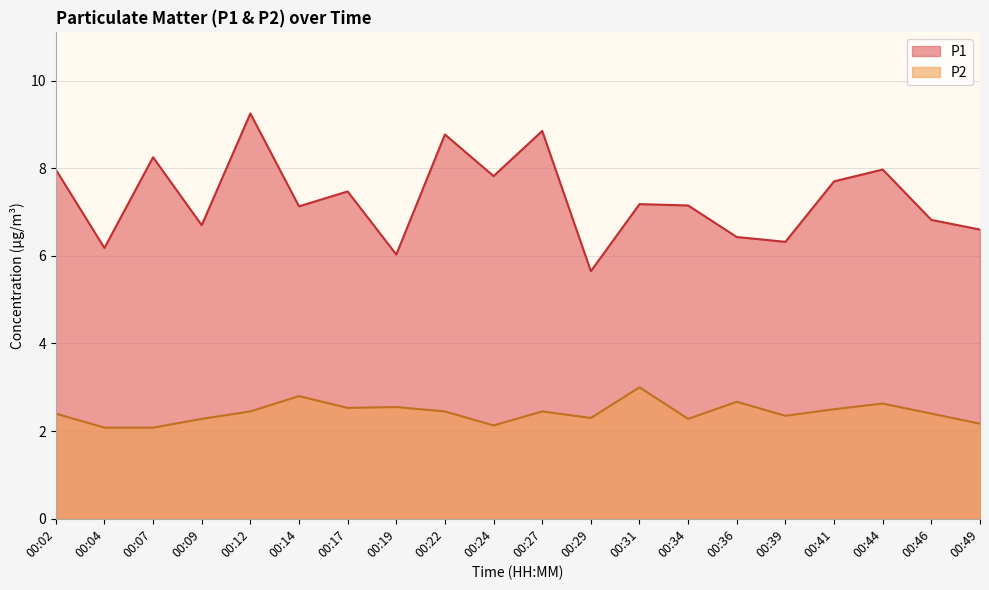

True or false: P2 has more than 2 interior local peaks.

True